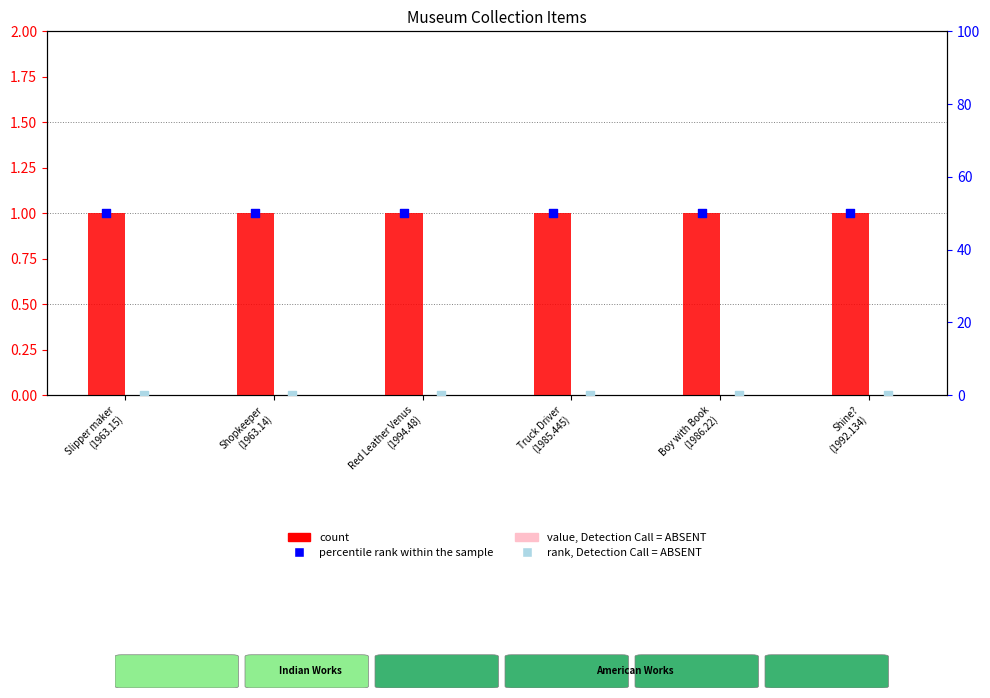

Which series has the largest total across all categories?

percentile rank within the sample